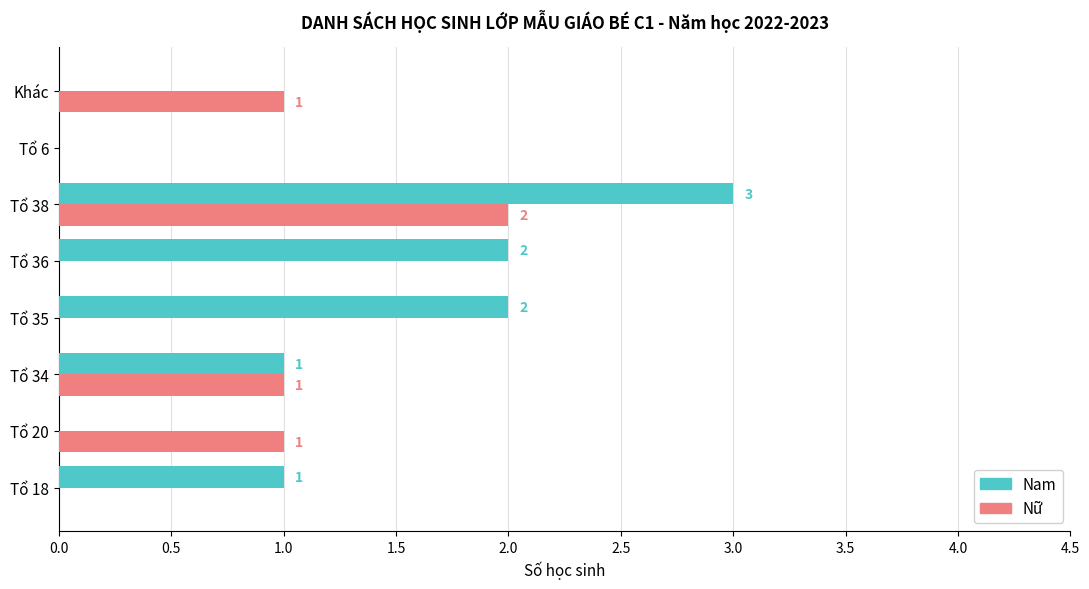

Is the value of Nữ at Tổ 34 greater than the value of Nam at Tổ 35?

No